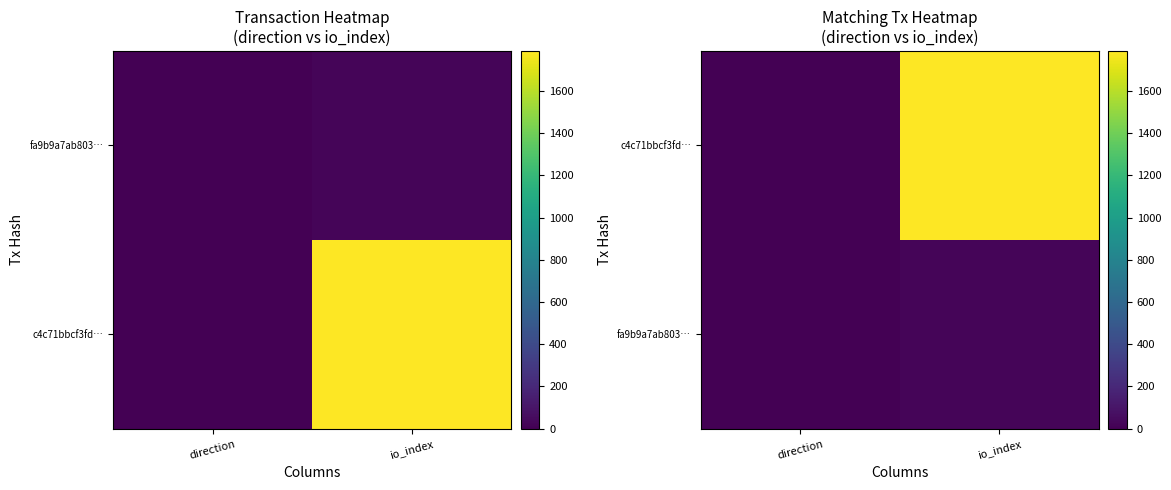

Rank the series by their maximum value, from lowest to highest.

fa9b9a7ab803…, c4c71bbcf3fd…